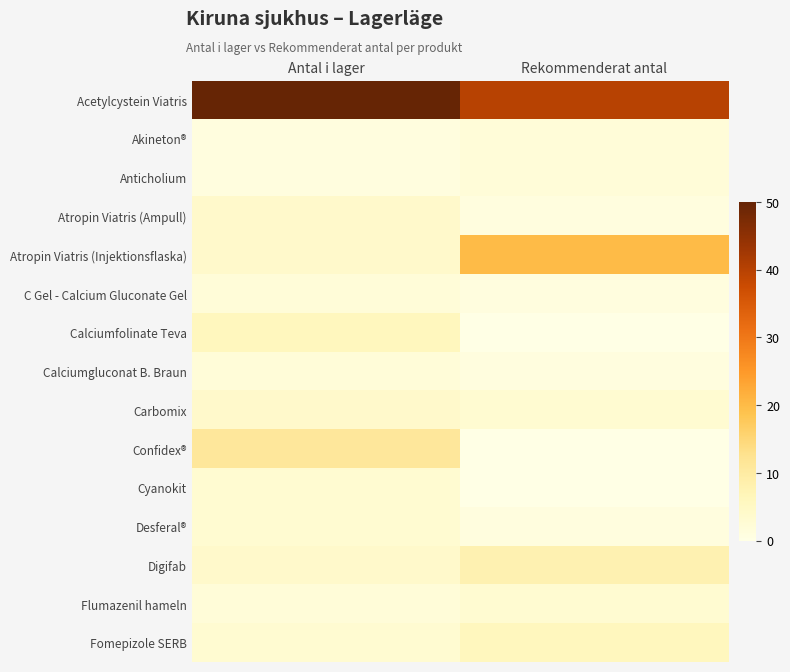

Reading left to right, list all the values displayed in this chart.

Acetylcystein Viatris: Antal i lager=50	Rekommenderat antal=40
Akineton®: Antal i lager=1	Rekommenderat antal=2
Anticholium: Antal i lager=1	Rekommenderat antal=2
Atropin Viatris (Ampull): Antal i lager=4	Rekommenderat antal=1
Atropin Viatris (Injektionsflaska): Antal i lager=4	Rekommenderat antal=20
C Gel - Calcium Gluconate Gel: Antal i lager=2	Rekommenderat antal=1
Calciumfolinate Teva: Antal i lager=6	Rekommenderat antal=0
Calciumgluconat B. Braun: Antal i lager=2	Rekommenderat antal=1
Carbomix: Antal i lager=4	Rekommenderat antal=3
Confidex®: Antal i lager=11	Rekommenderat antal=0
Cyanokit: Antal i lager=3	Rekommenderat antal=0
Desferal®: Antal i lager=3	Rekommenderat antal=1
Digifab: Antal i lager=4	Rekommenderat antal=8
Flumazenil hameln: Antal i lager=2	Rekommenderat antal=3
Fomepizole SERB: Antal i lager=3	Rekommenderat antal=6